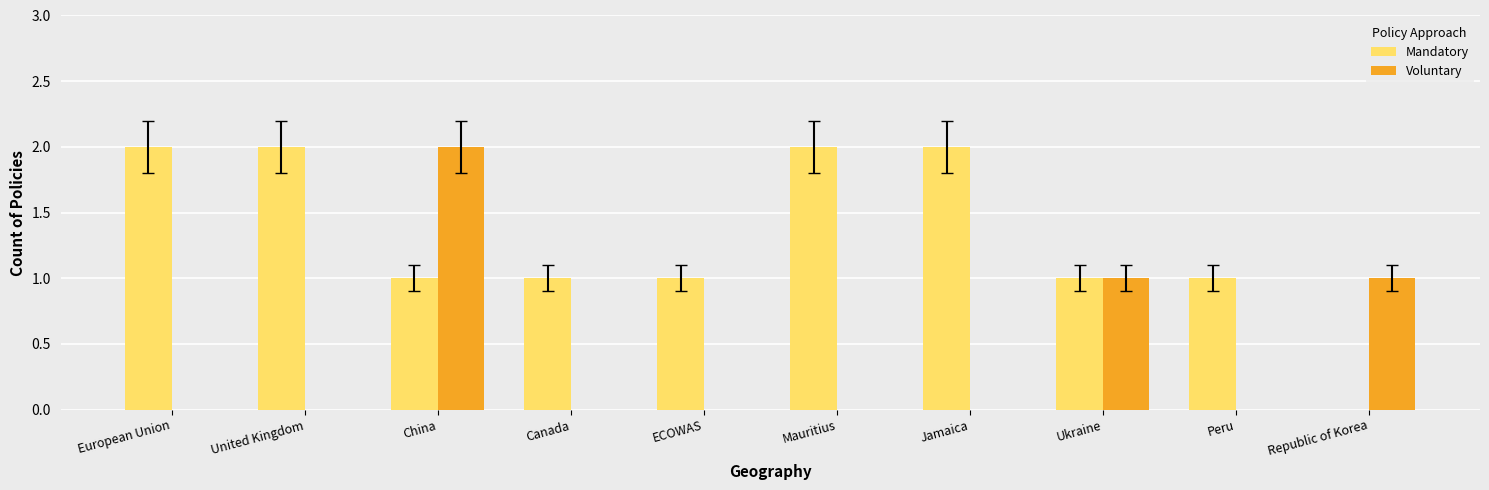

Which series has the largest total across all categories?

Mandatory